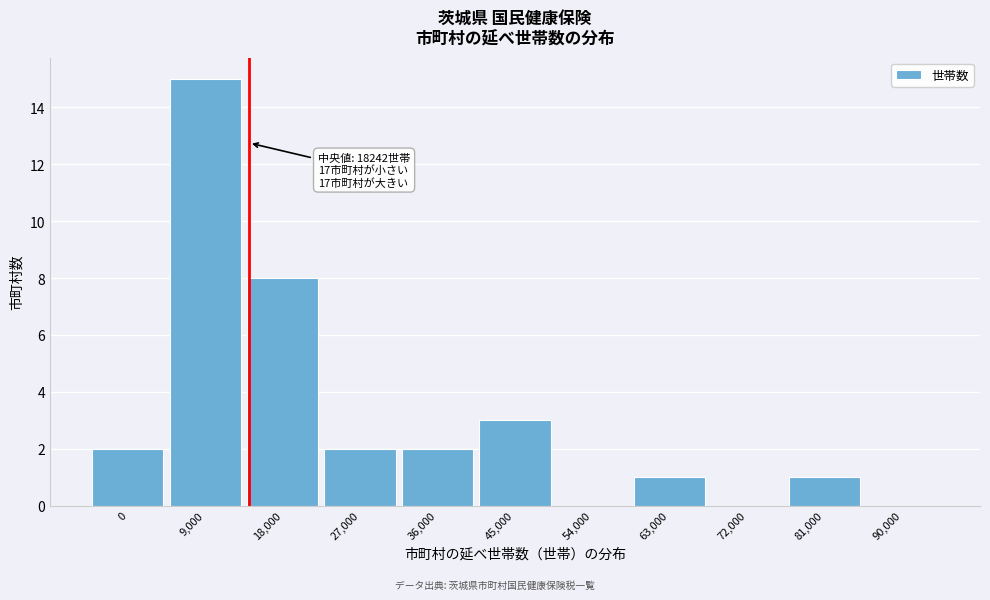

Reading right to left, transcribe all the data shown in this chart.

90,000=0	81,000=1	72,000=0	63,000=1	54,000=0	45,000=3	36,000=2	27,000=2	18,000=8	9,000=15	0=2